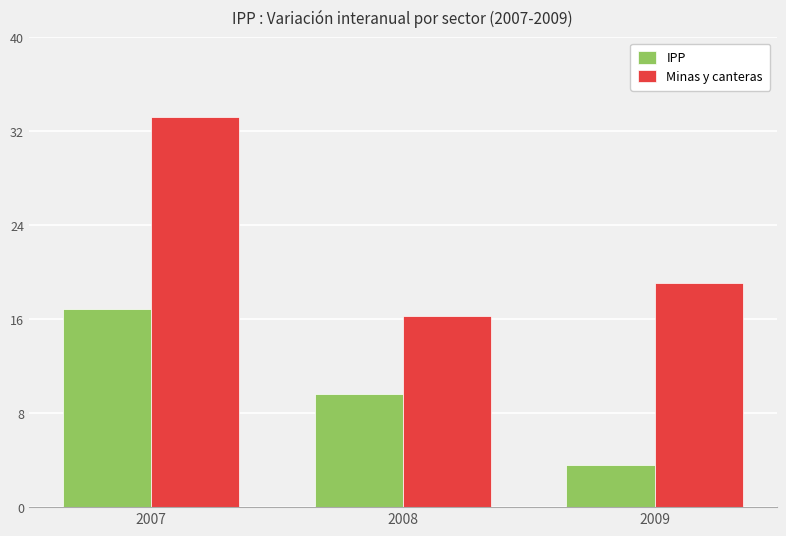

What is the difference between the highest and lowest values at 2007?

16.4